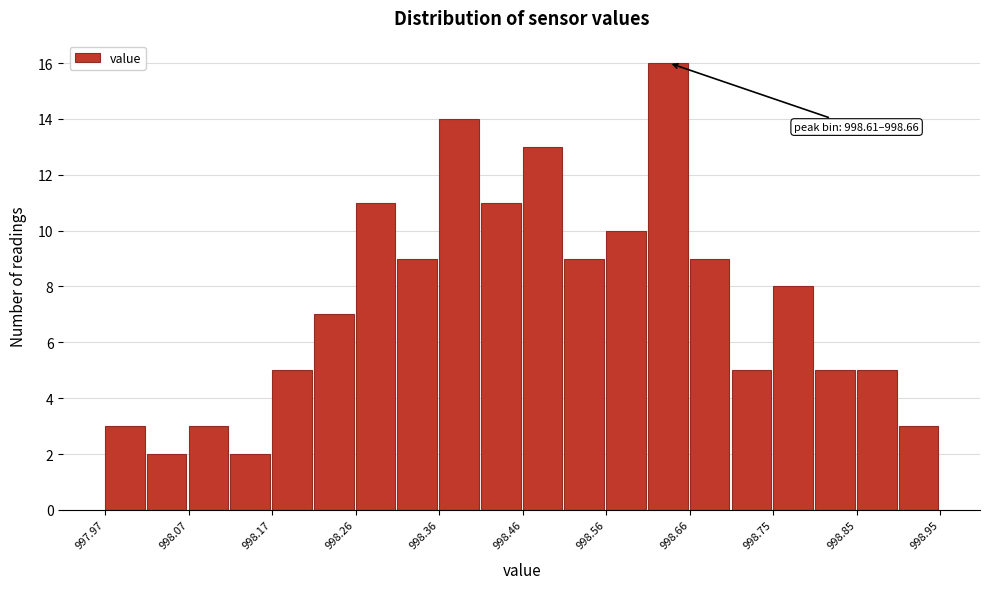

Over which range of the x-axis is the bar tallest?

998.607 to 998.656